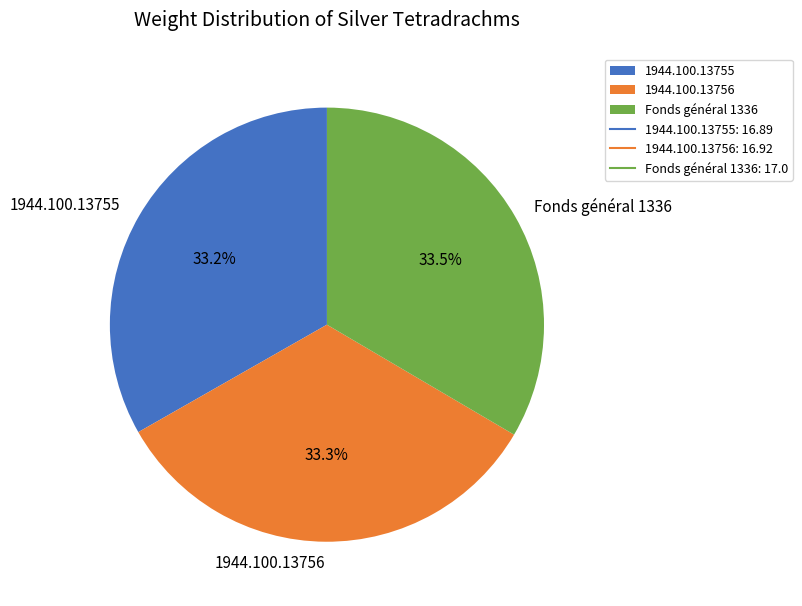

To the nearest percent, what percentage of the pie is 1944.100.13755?

33%